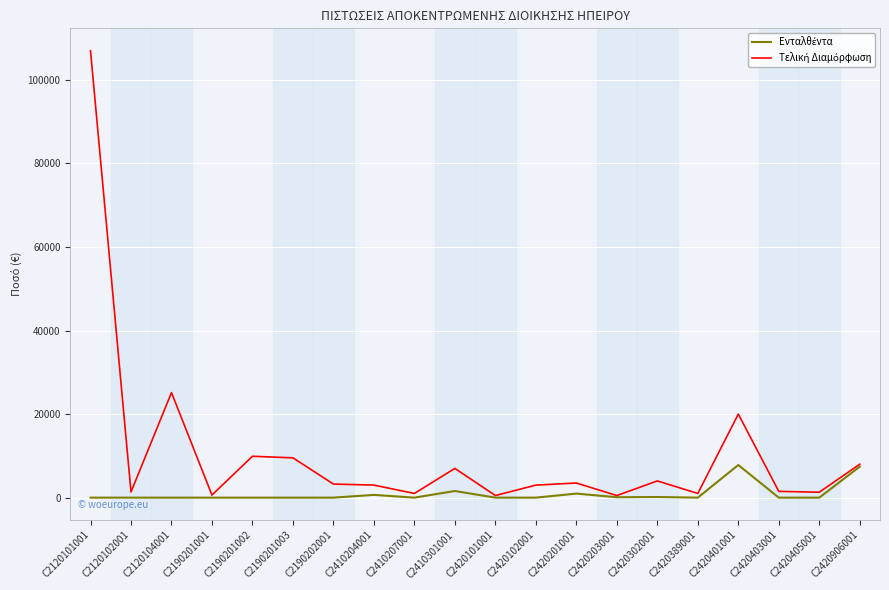

What is the difference between the highest and lowest values at C2420102001?

3000.0